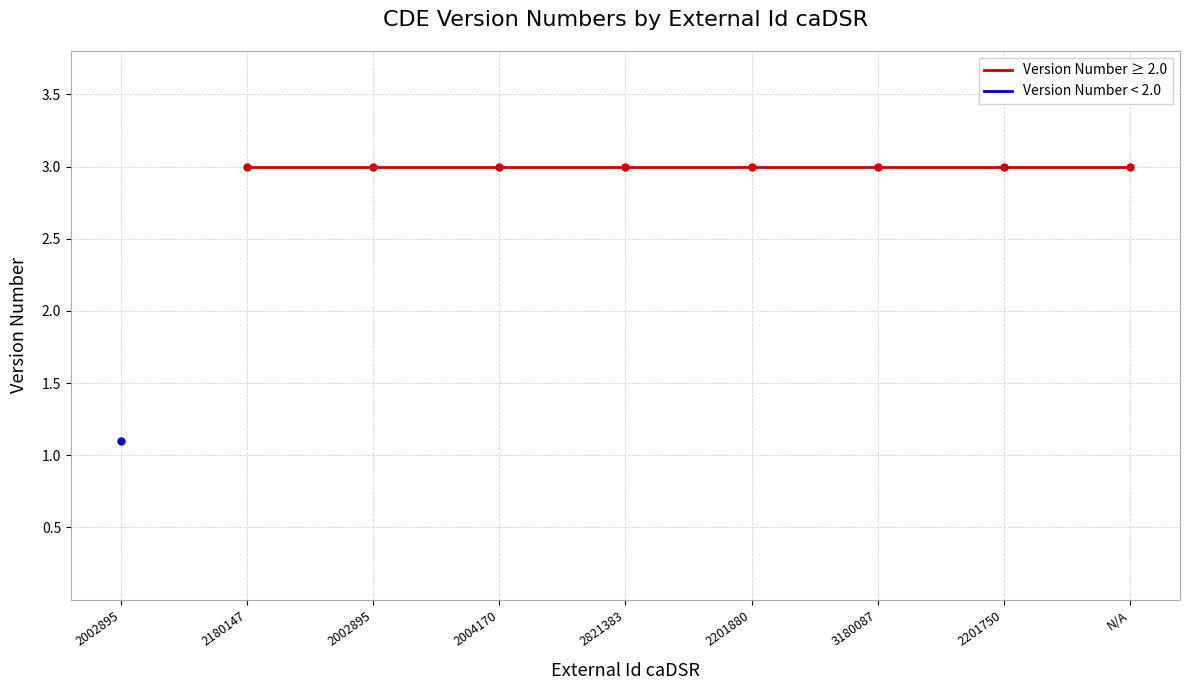

Rank the series at 2821383 from highest to lowest value.

Version Number ≥ 2.0, Version Number < 2.0